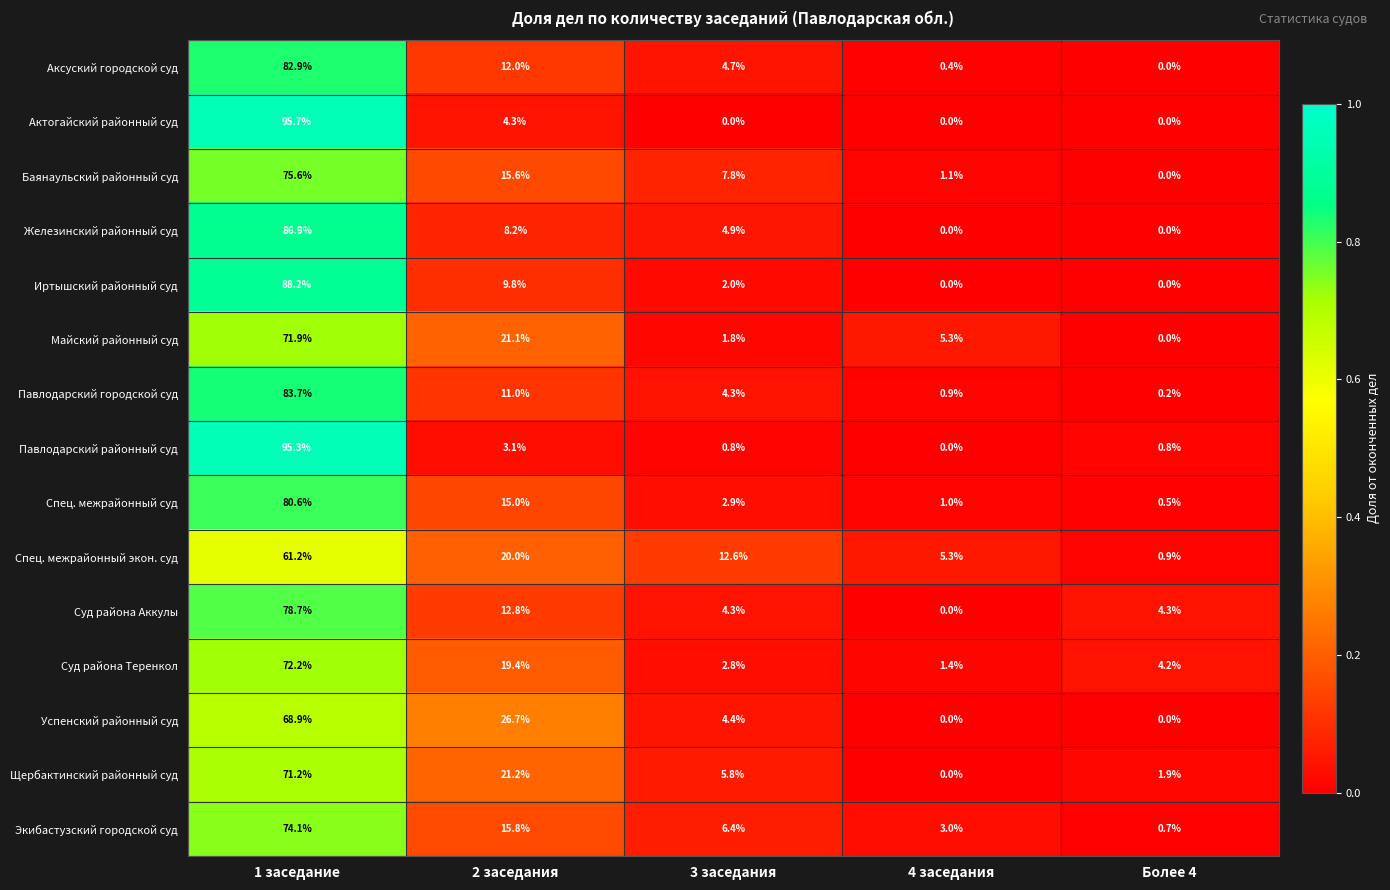

At how many categories does at least one series exceed 0?

5